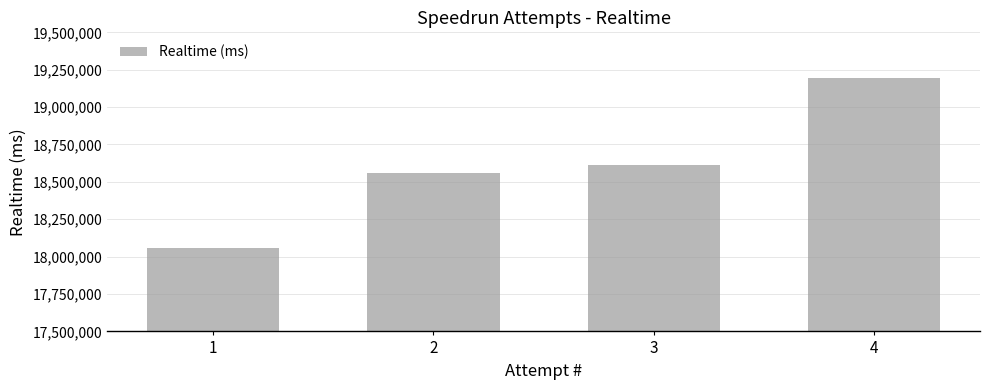

What is the minimum value shown in the chart?

18057807